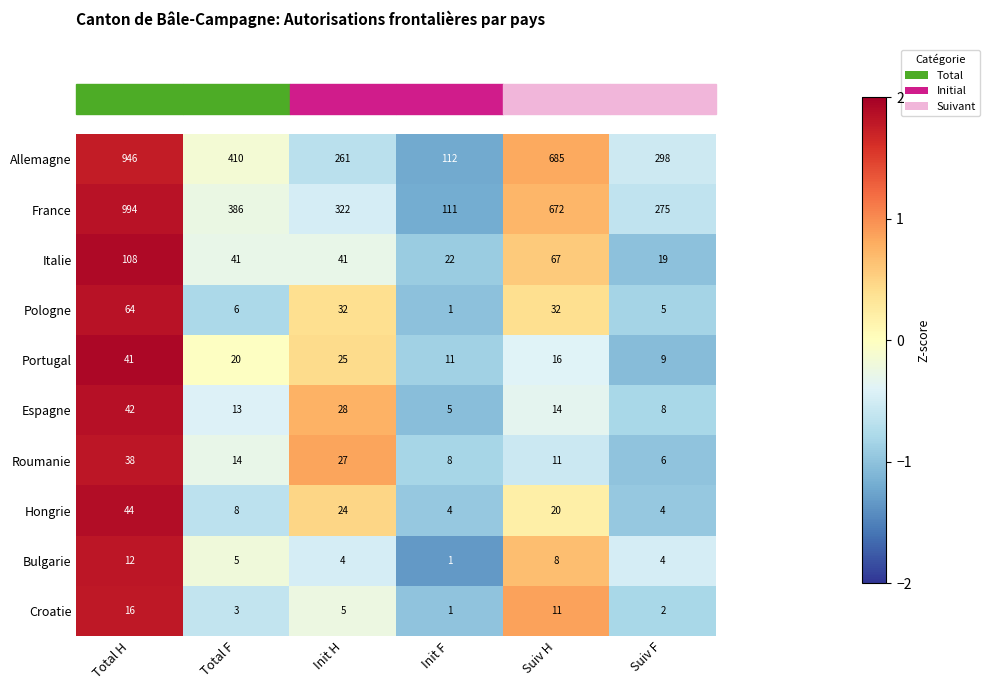

At which category is the sum across all series the highest?

Total H